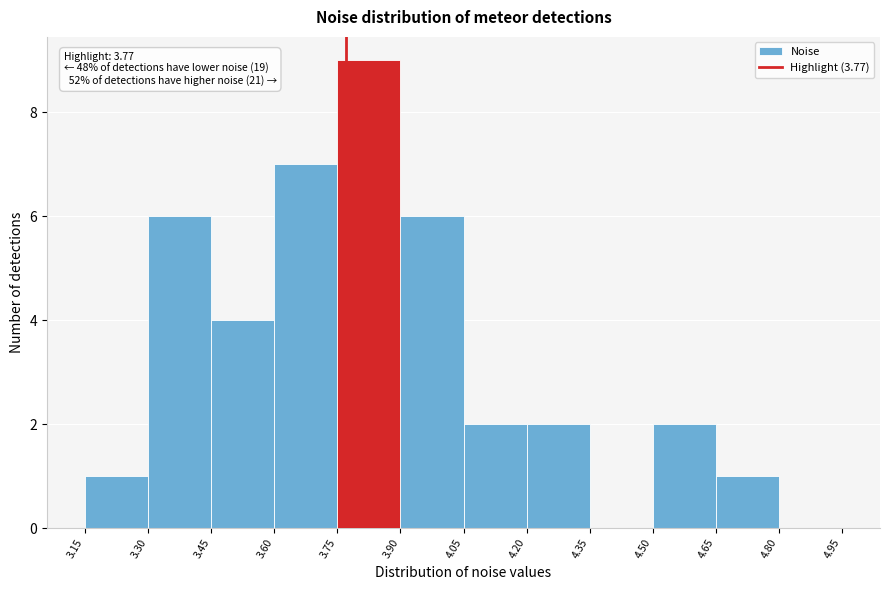

Which range on the x-axis has the tallest bar?

3.75 to 3.90